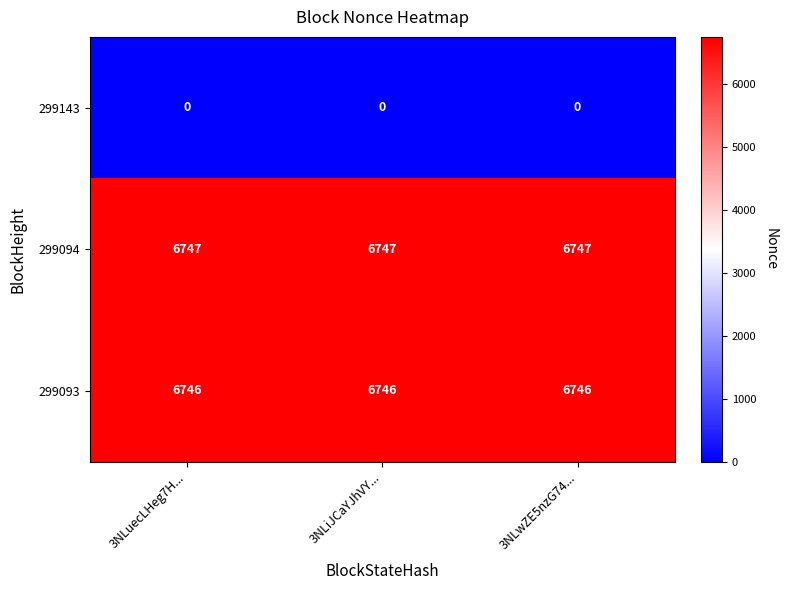

What is the sum of all 299094 values?

20241